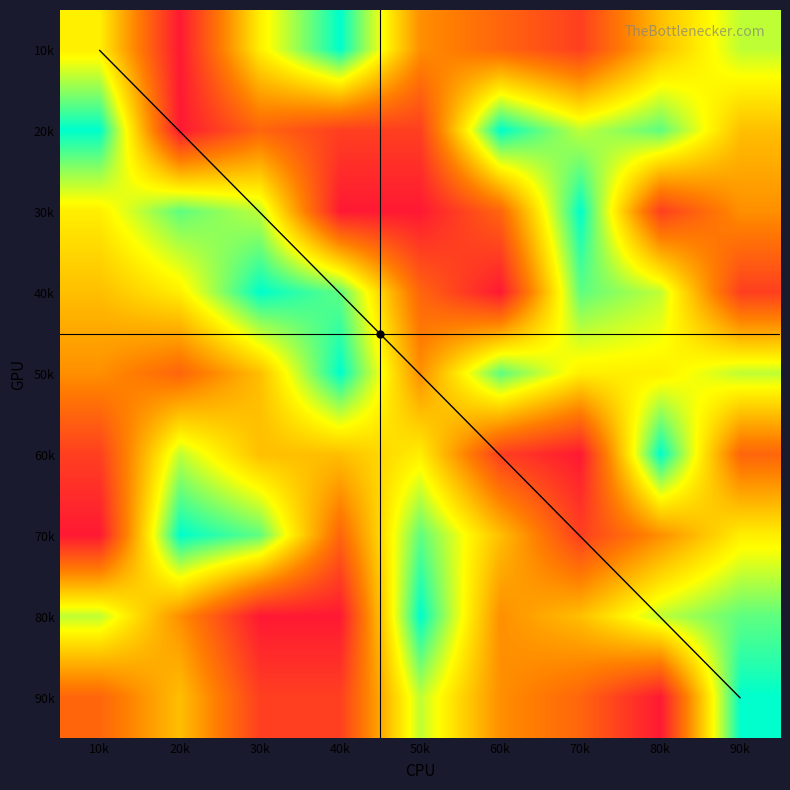

Which has a higher value, 20k or 10k?

10k